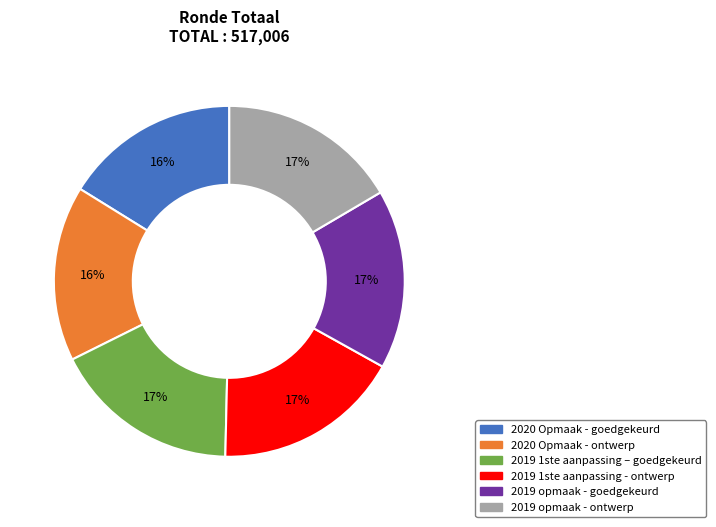

Is there any slice that represents more than half of the pie?

No